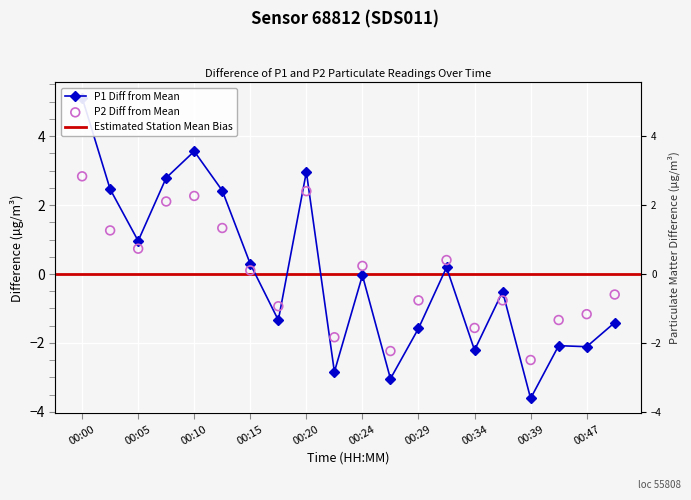

At how many categories does at least one series exceed 0?

10